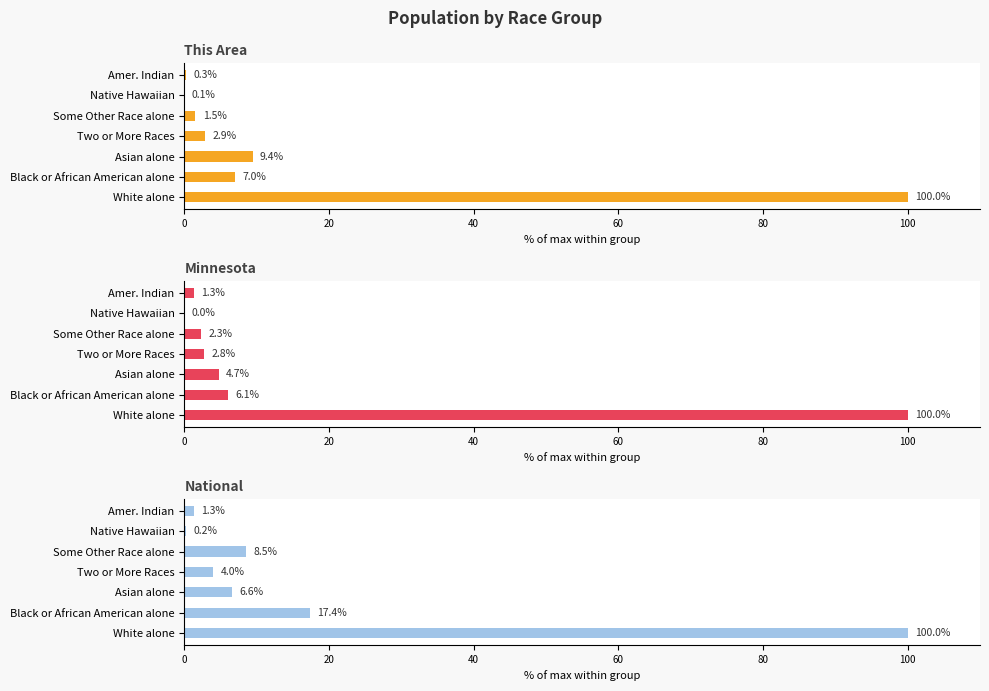

What is the average value of the Minnesota series?

16.7